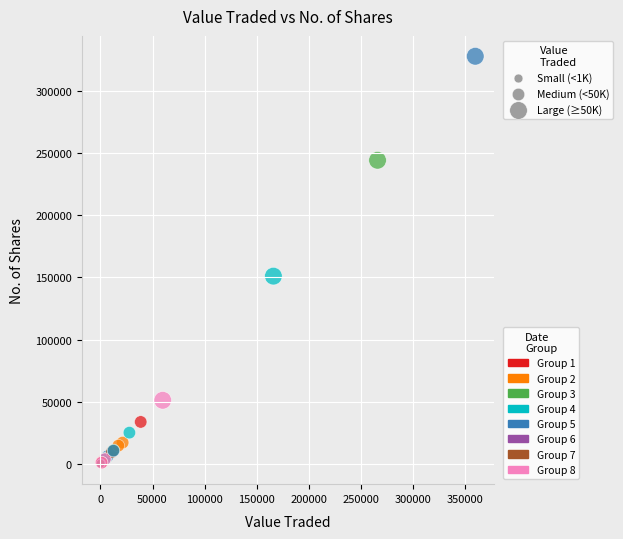

What Y value in the scatter plot is closest to 164006?

151031